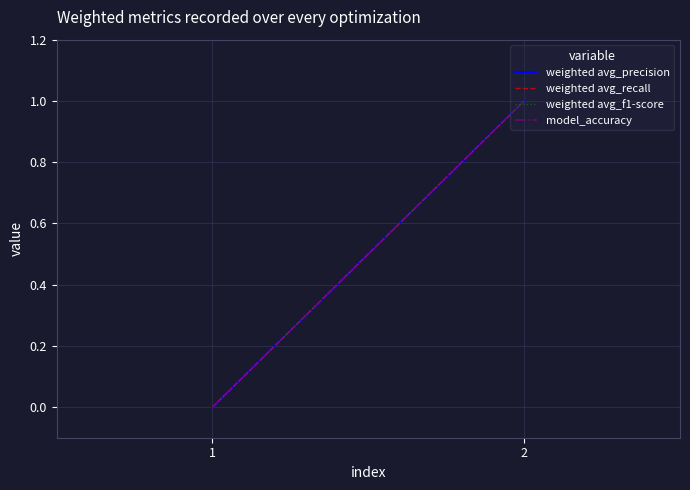

Between 1 and 2, which is larger?

2